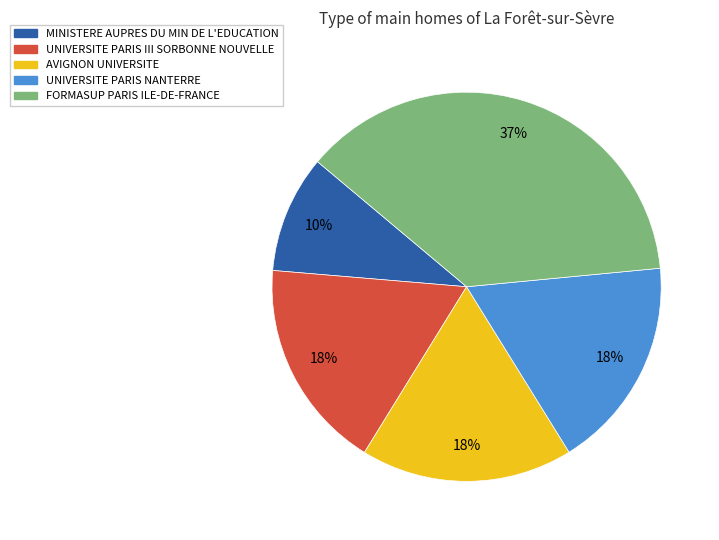

To the nearest percent, what is the average slice percentage?

20%